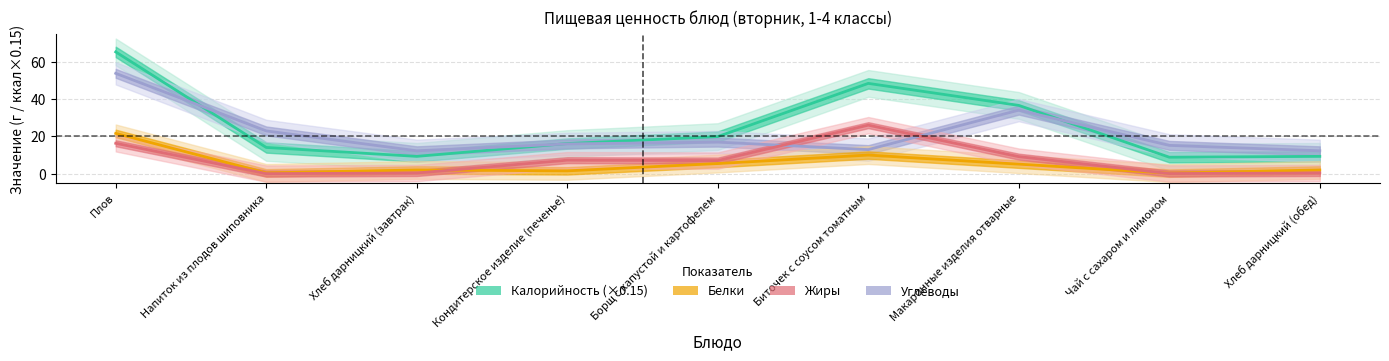

True or false: Углеводы and Белки intersect in this chart.

False